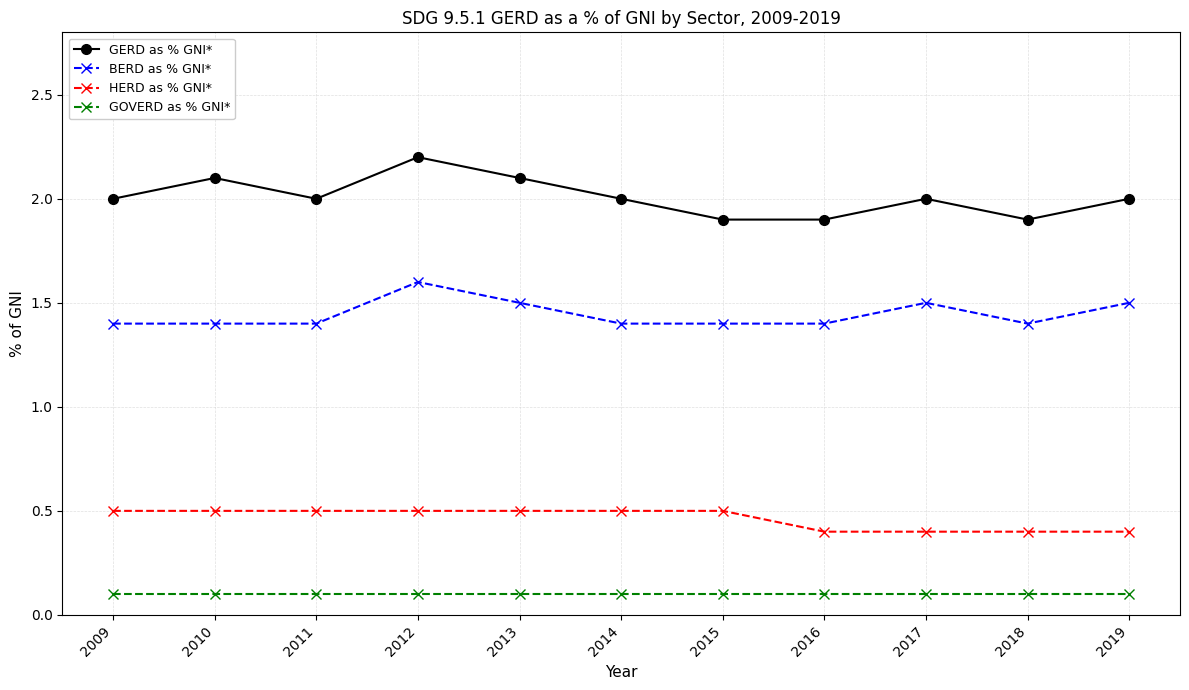

What is the total value across all series at 2012?

4.4